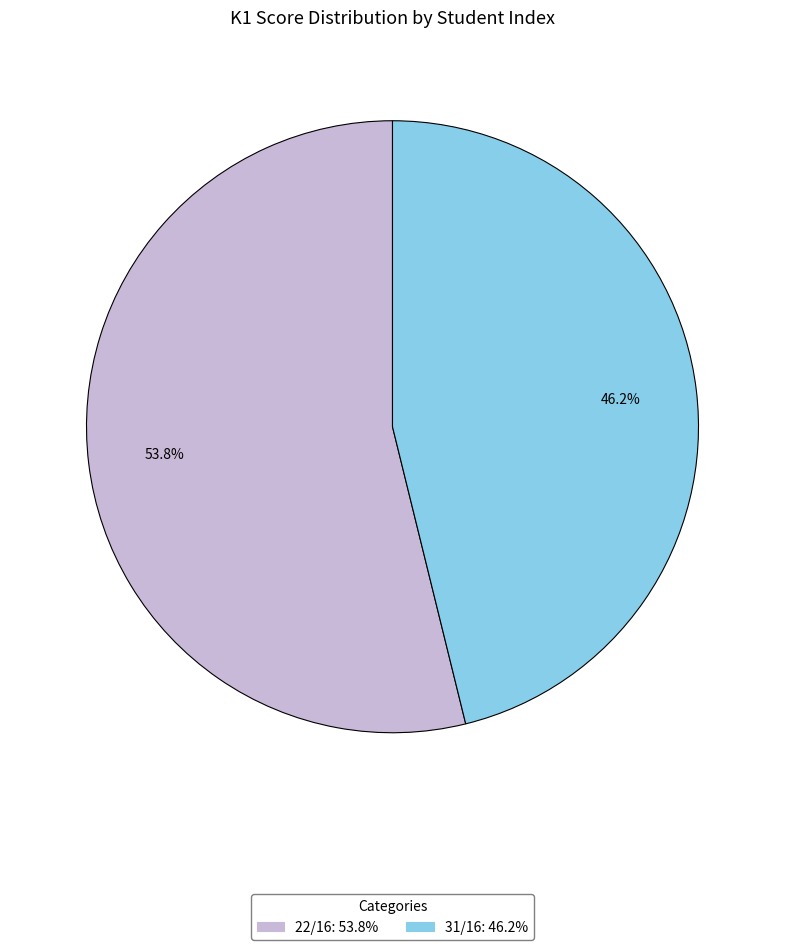

To the nearest percent, what is the difference between the 31/16 and 22/16 slice percentages?

8%